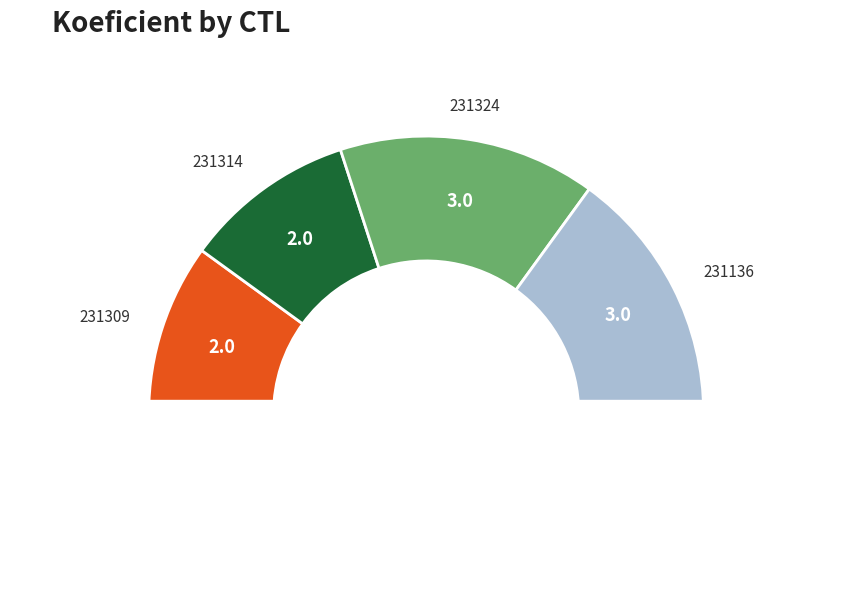

To the nearest percent, what percentage of the pie is 231324?

30%